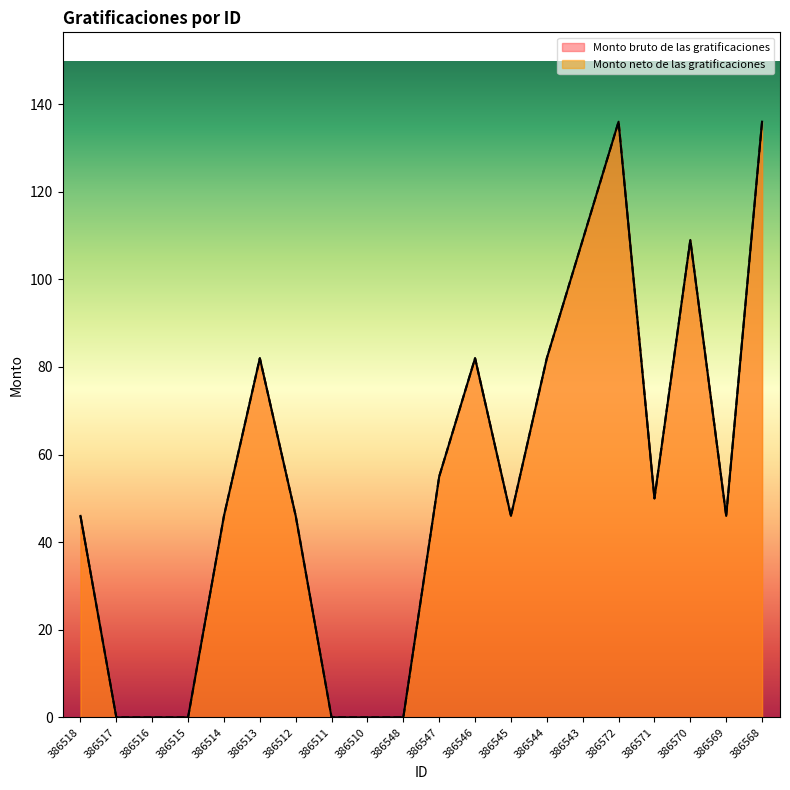

Between 386510 and 386544, which series saw the biggest shift?

Monto bruto de las gratificaciones